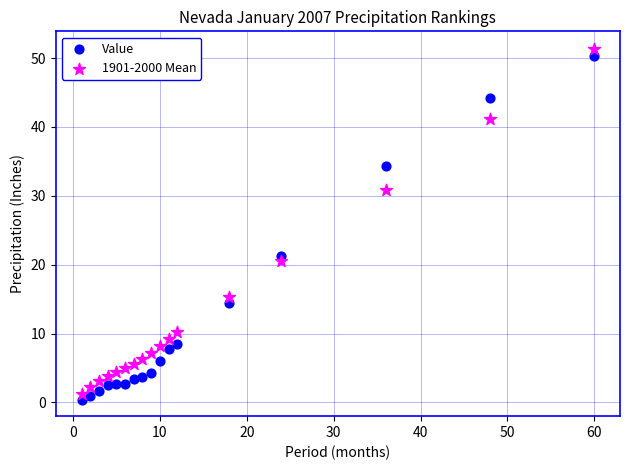

Which series reaches the minimum Y coordinate?

Value